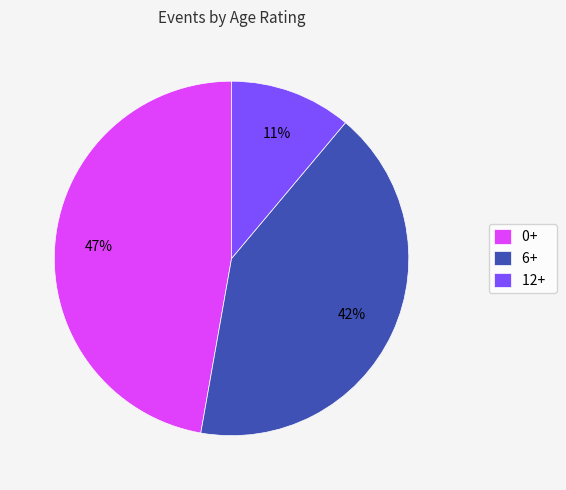

Rank the categories by value from lowest to highest.

12+, 6+, 0+